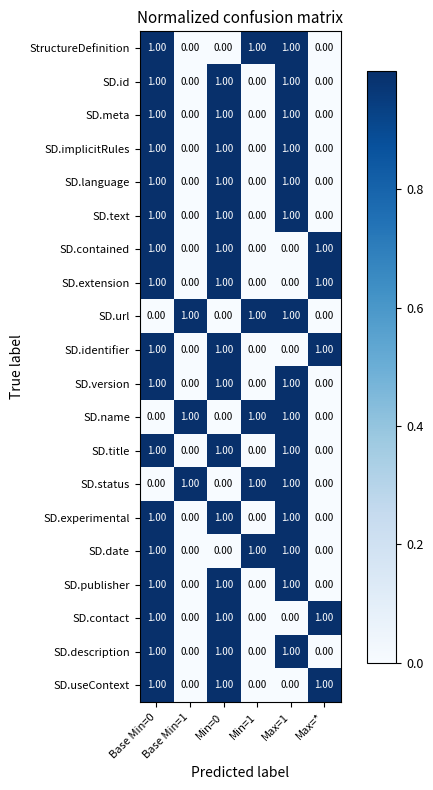

Count the number of data series in this chart.

20